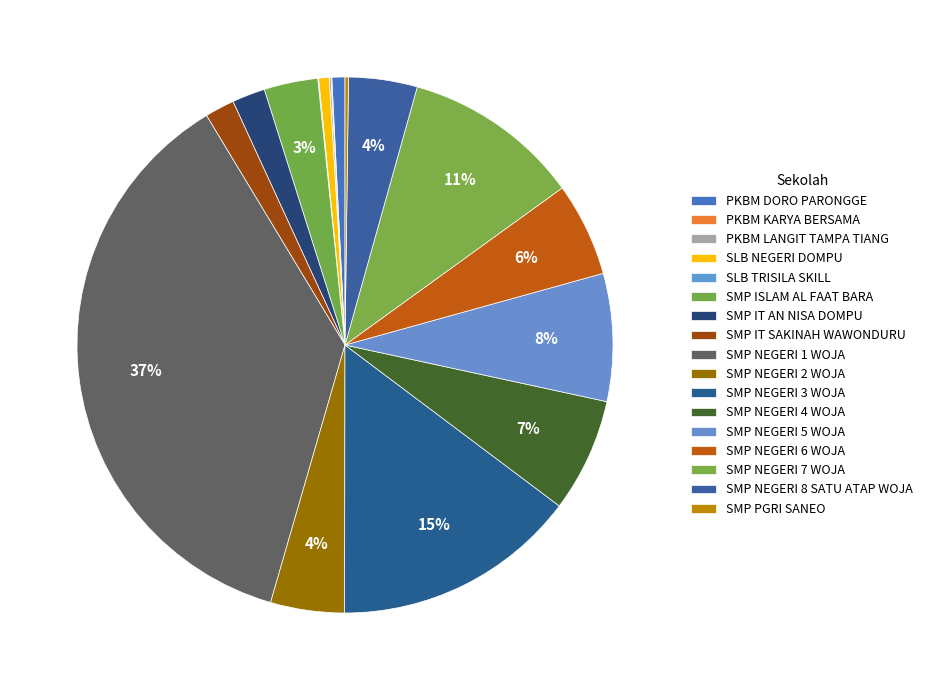

How many segments does this pie chart have?

17